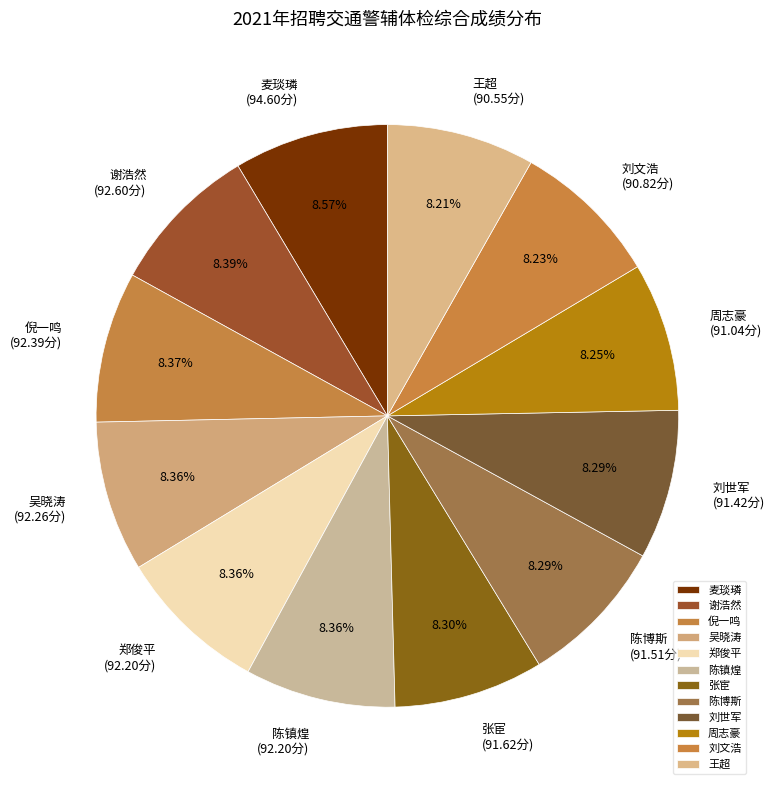

What is the ratio of the value at 倪一鸣 to the value at 刘世军?

1.0